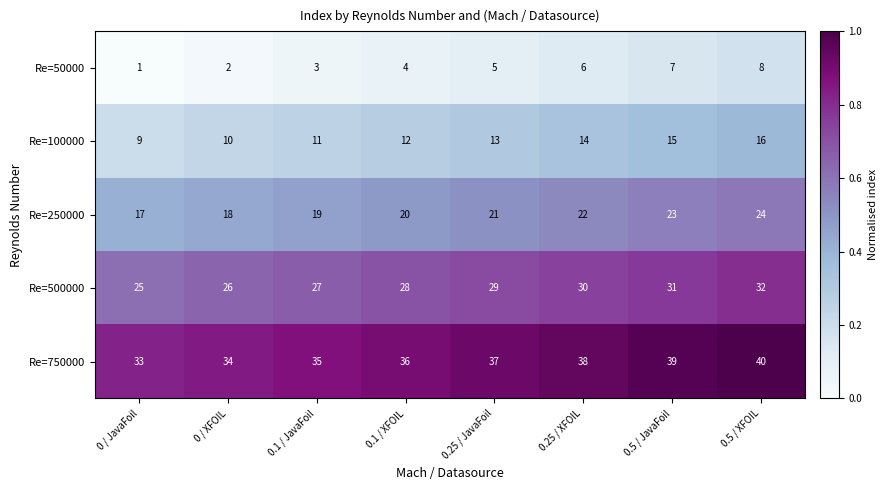

What is the spread (max minus min) of values at 0.1 / XFOIL?

32